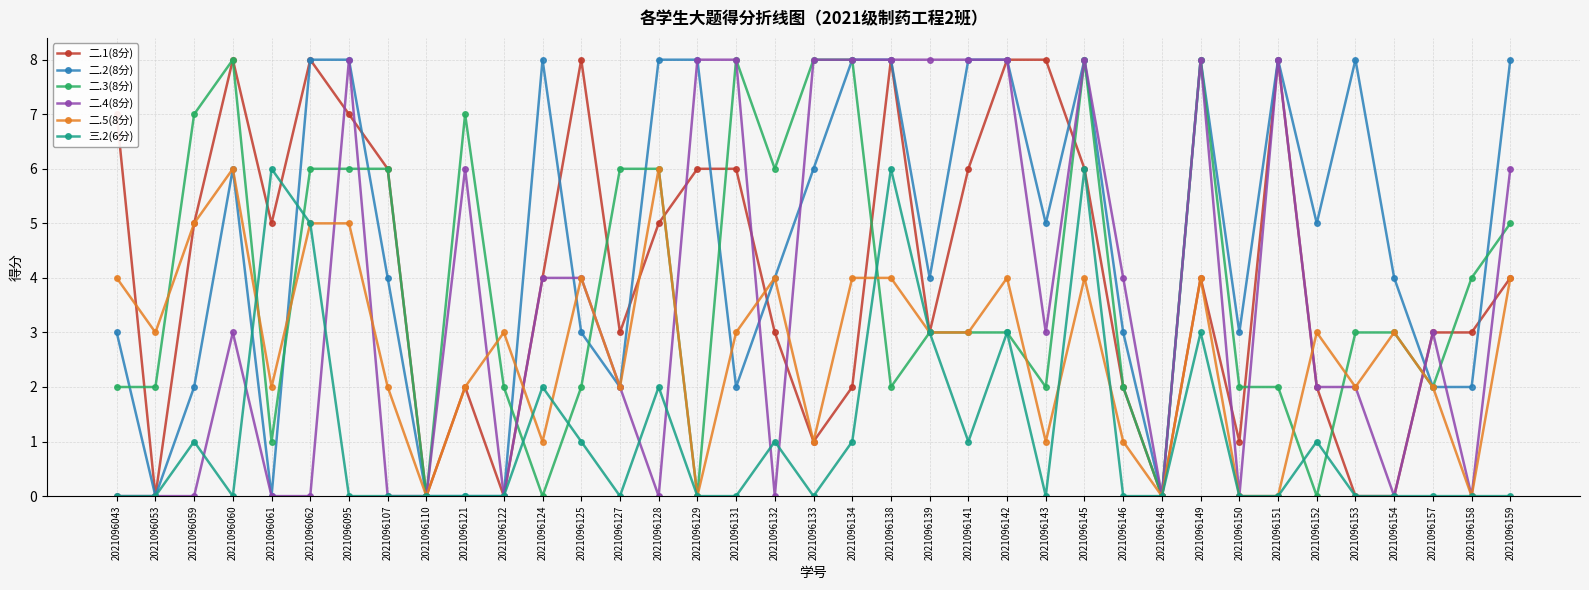

What is the value of the 二.3(8分) point at the 31st from the left?

2